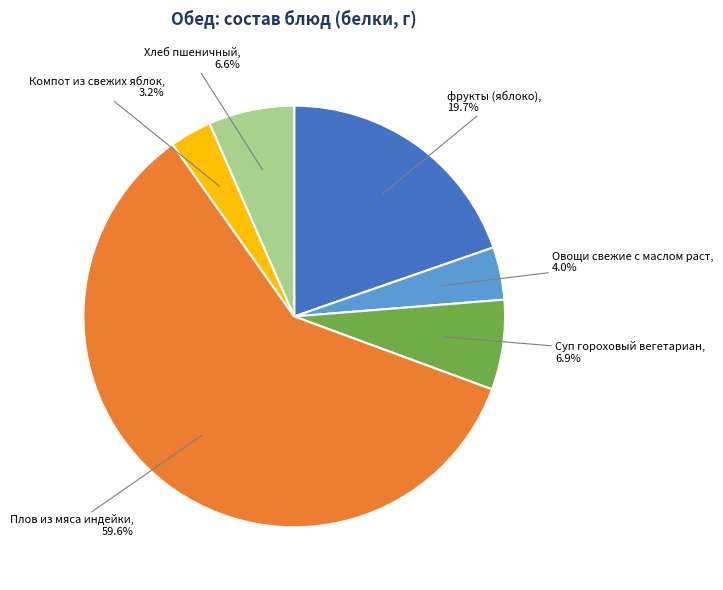

Combined, what portion of the pie is Хлеб пшеничный and Овощи свежие с маслом раст?

10.6%